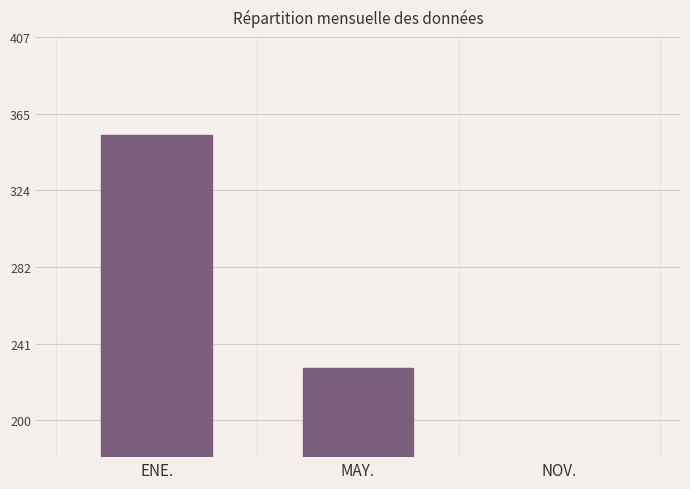

Where does the data first go above 228?

ENE.